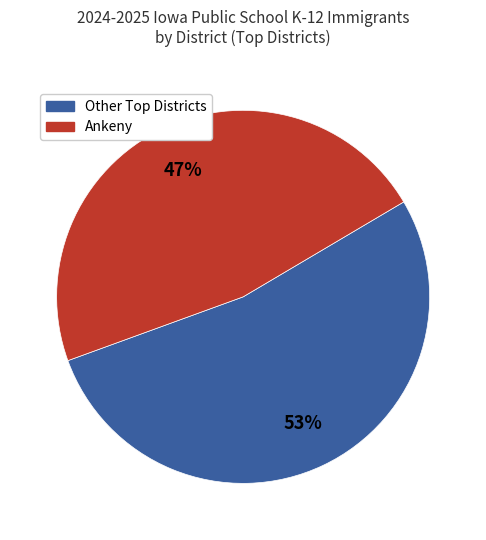

To the nearest percent, what is the average slice percentage?

50%